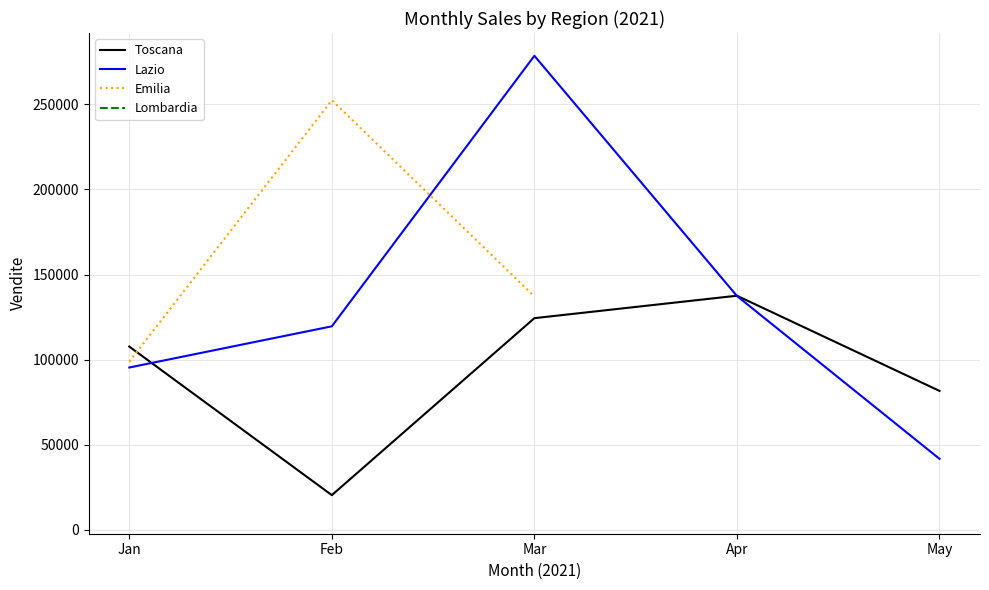

At which label is Lazio closest to 160118?

Apr